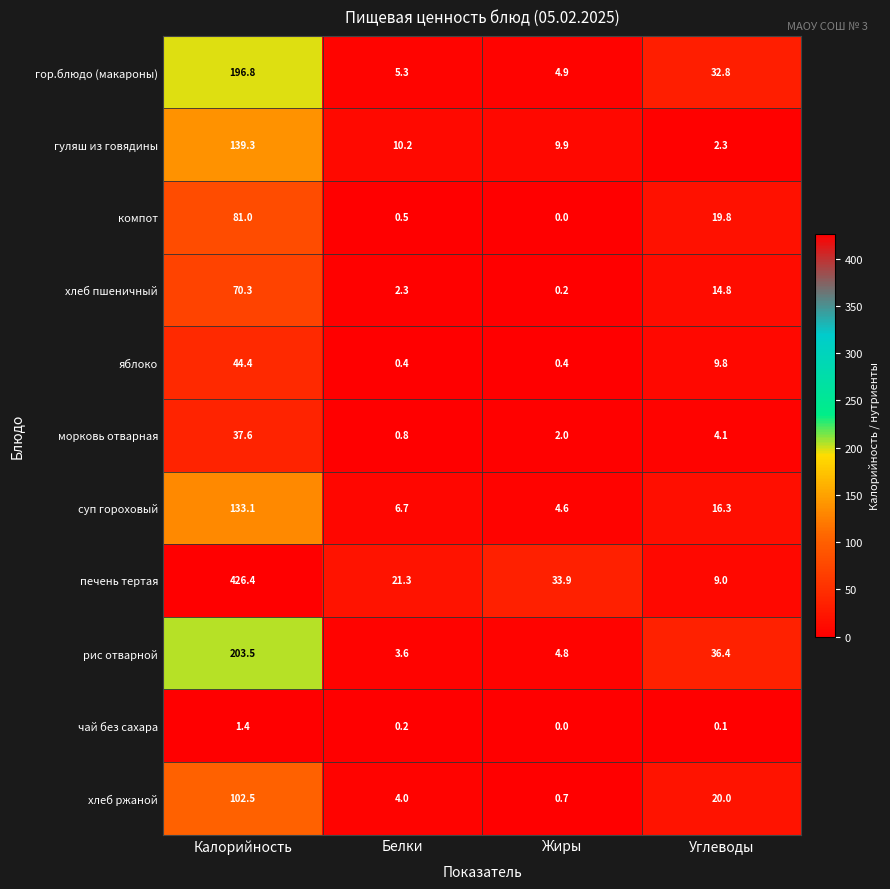

Which series has the largest total across all categories?

печень тертая